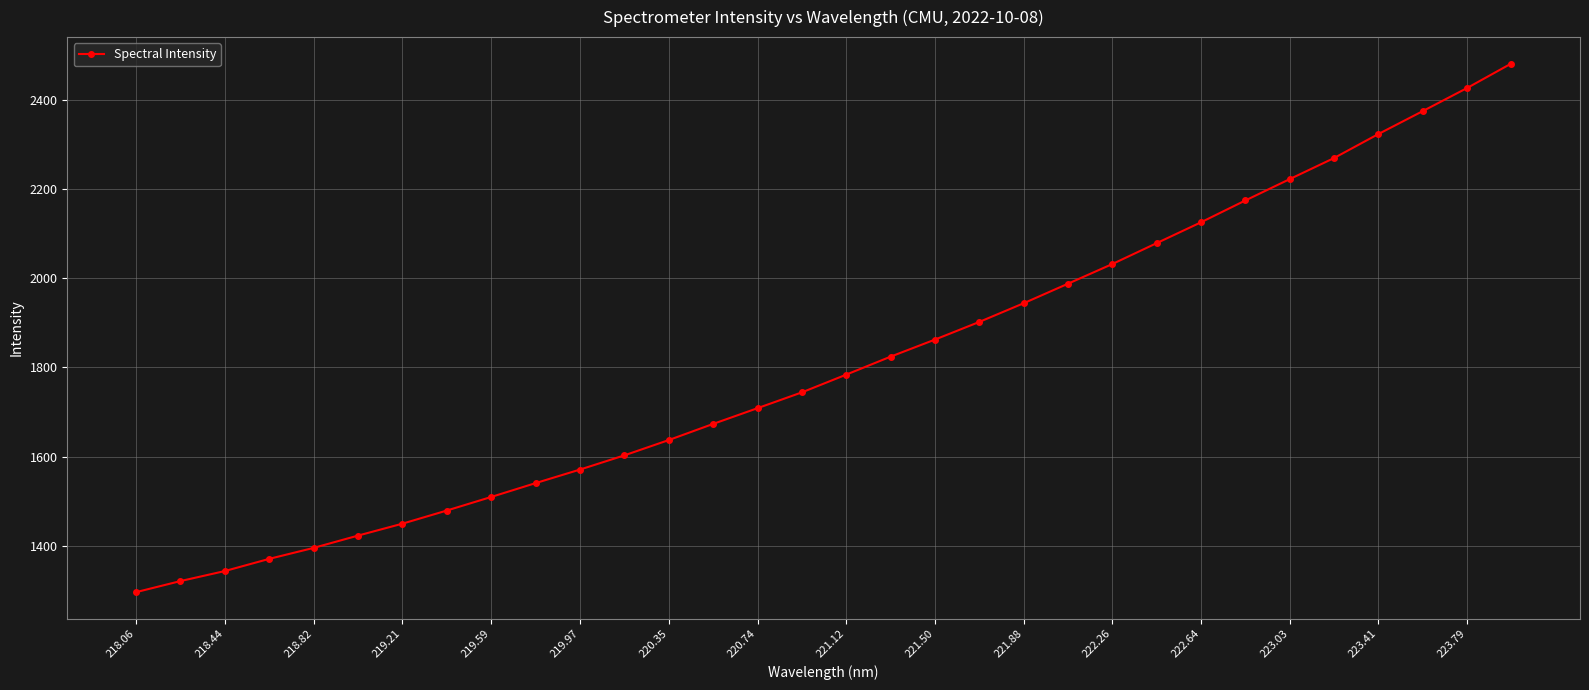

What is the average value?

1808.8